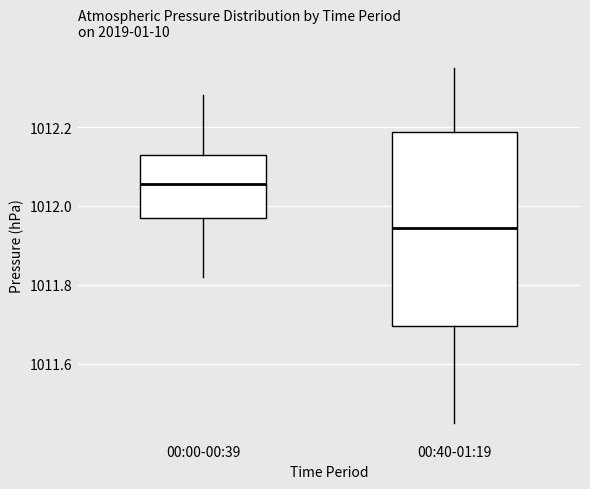

Reading left to right, transcribe this box plot: for each box, give where its median line is, the range the box spans, and where its two whiskers end, as read against the y-axis. The values are not printed on the chart, so give them approximately, as read against the axis.

00:00-00:39: median 1012.06, box 1011.98 to 1012.14, whiskers 1011.82 to 1012.28
00:40-01:19: median 1011.94, box 1011.70 to 1012.18, whiskers 1011.46 to 1012.36